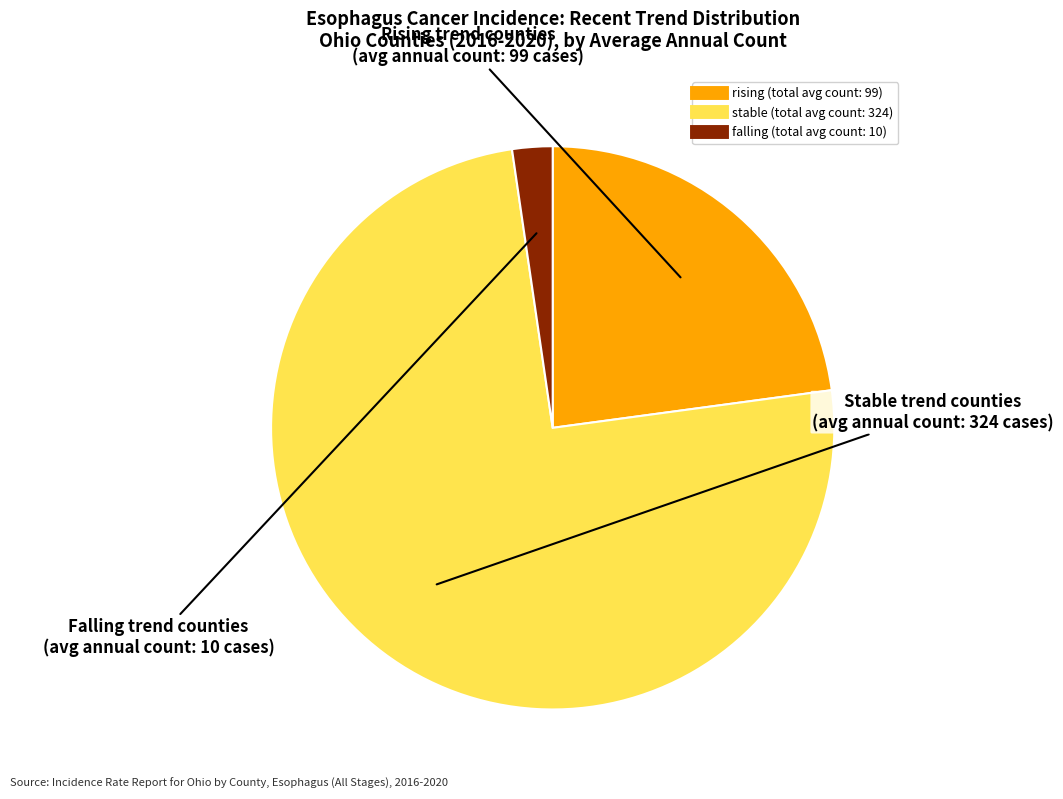

Combined, do rising and stable account for over 50%?

Yes